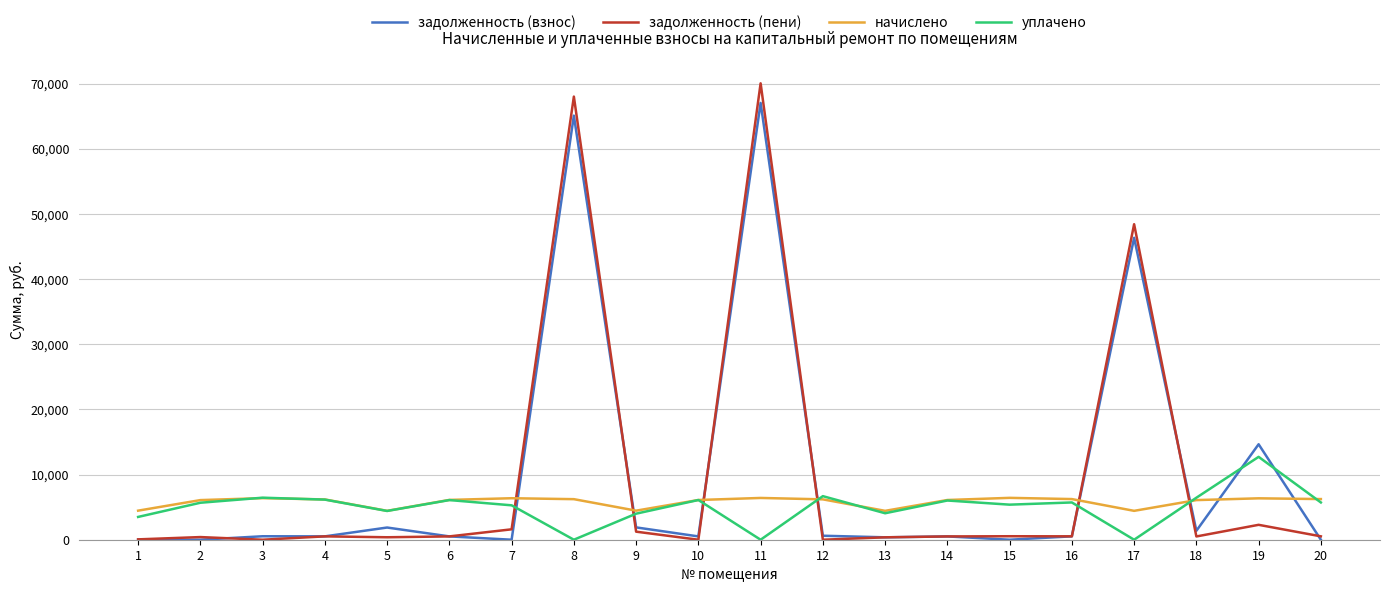

What are all the series names shown in the legend?

задолженность (взнос), задолженность (пени), начислено, уплачено